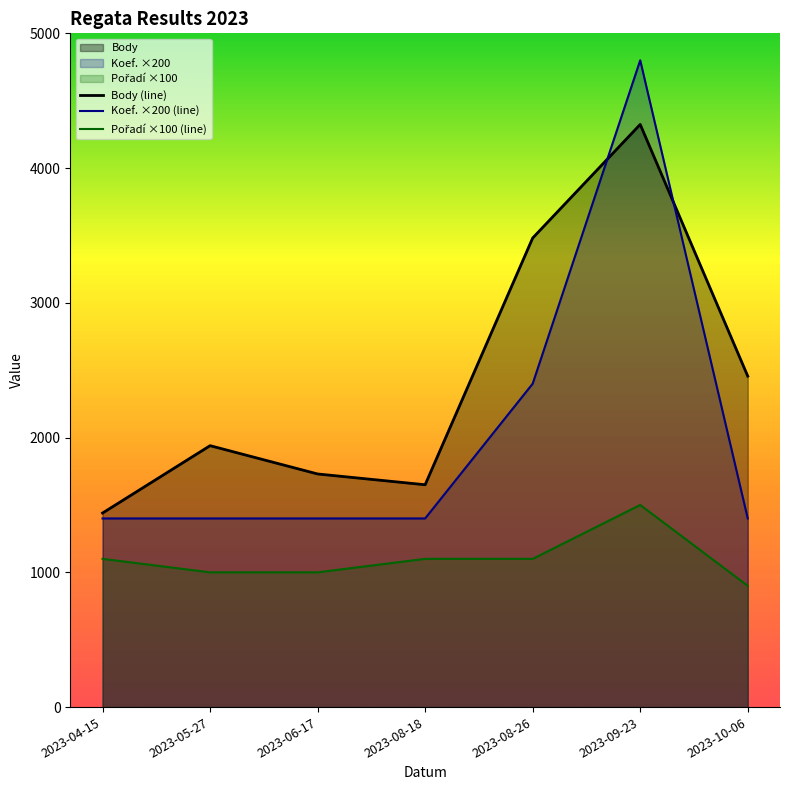

How many Pořadí values are between 1000 and 1100?

5